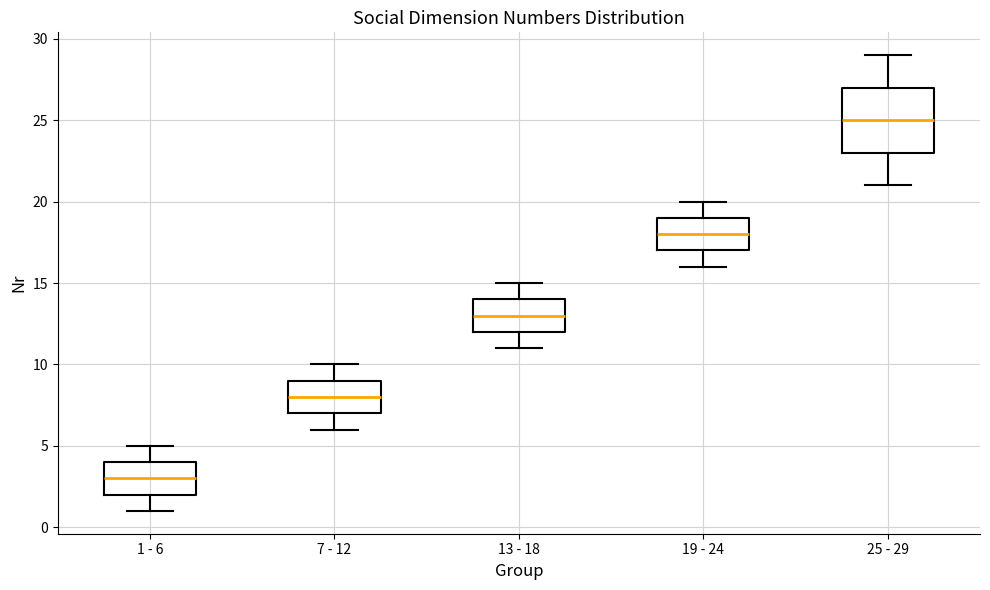

Which box has the lowest median line?

1 - 6